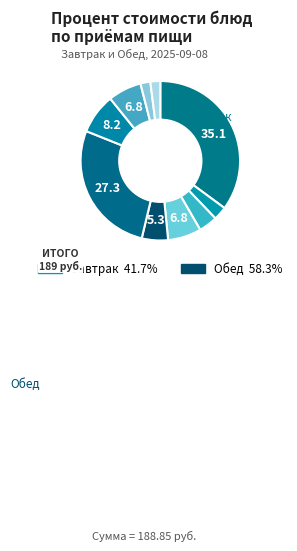

How many slices are in this pie chart?

10